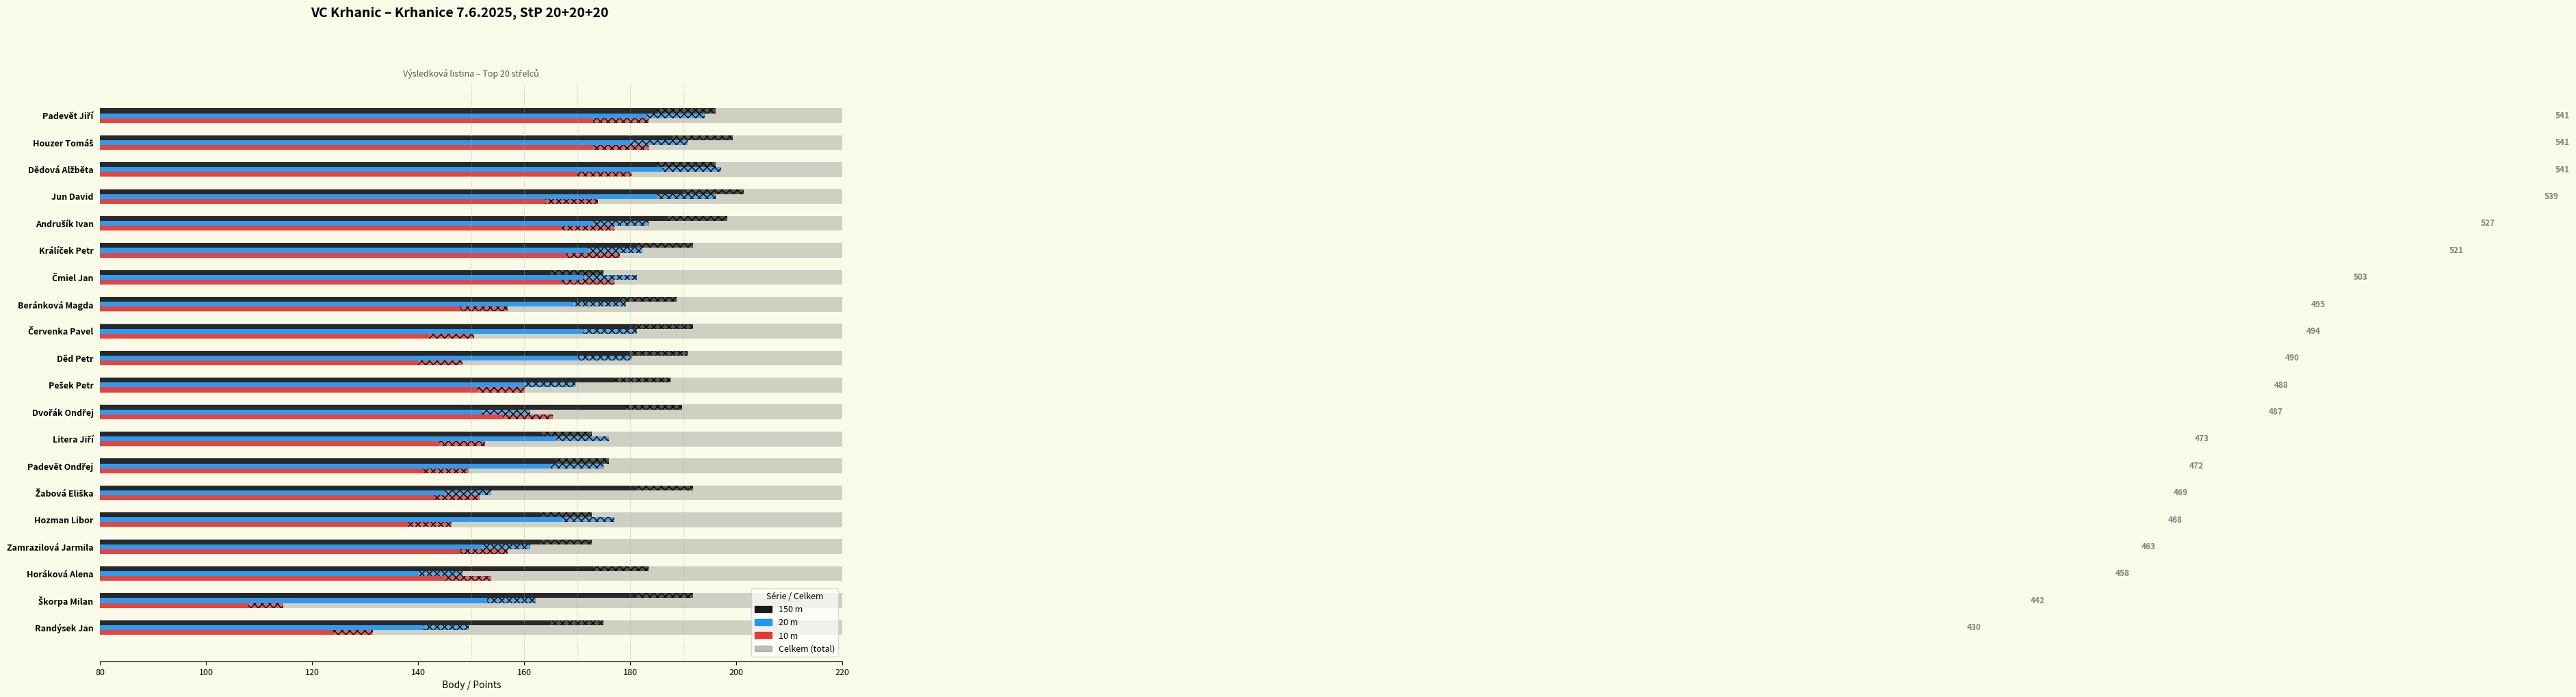

How many groups of bars are there?

20